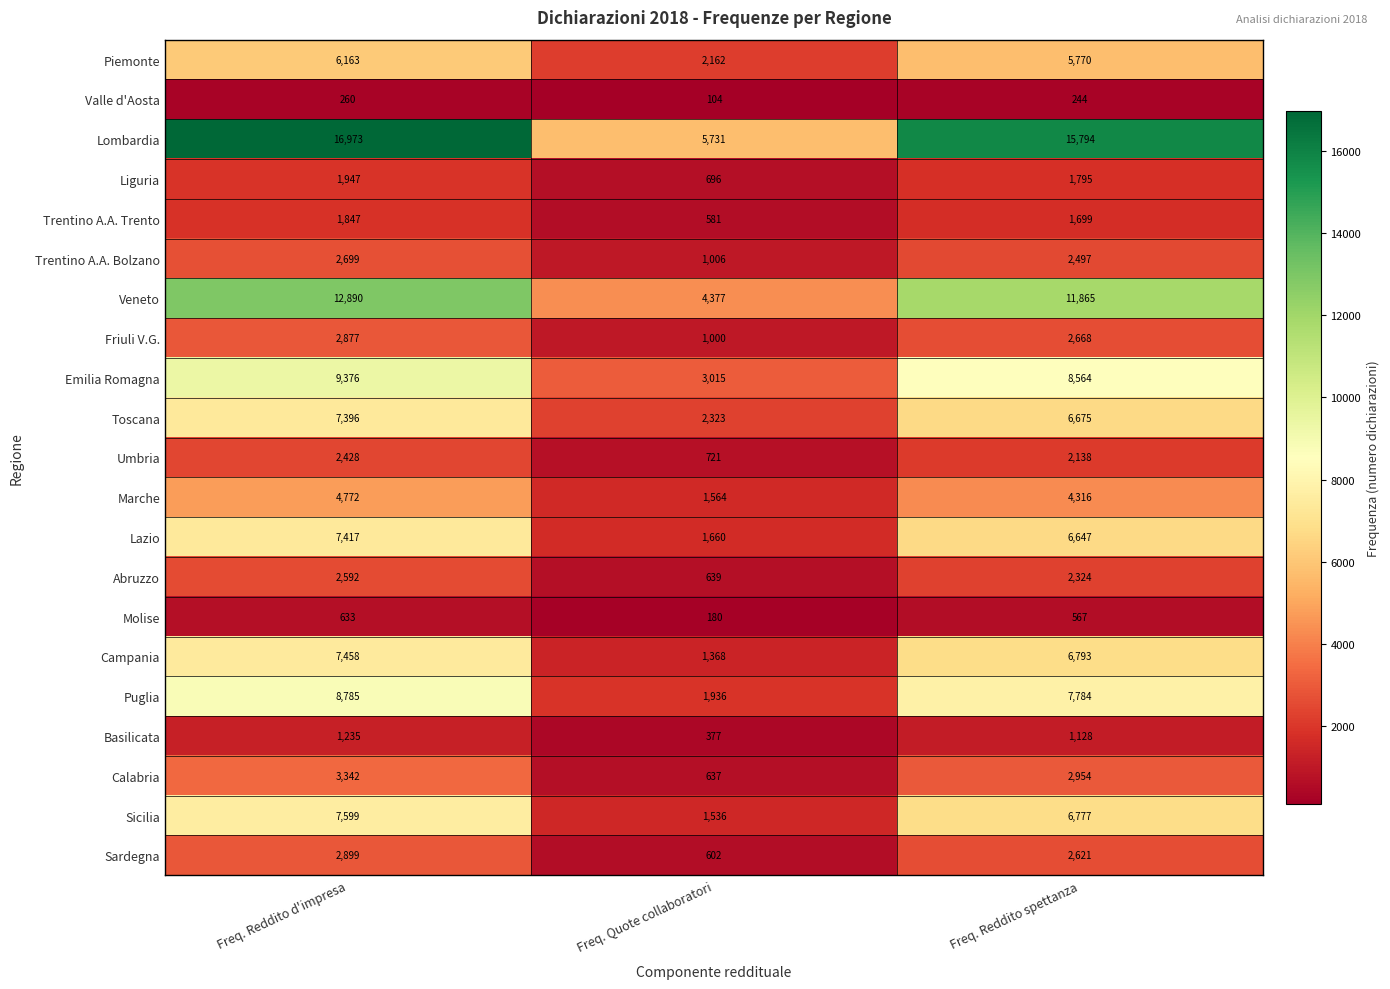

At which category does the chart reach its peak across all series?

Freq. Reddito d'impresa